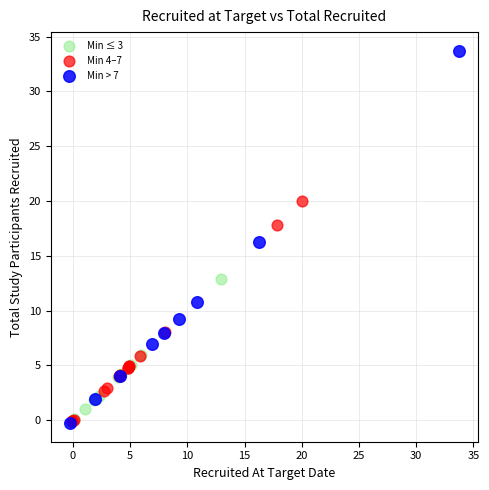

Which series reaches the maximum Y coordinate?

Min > 7